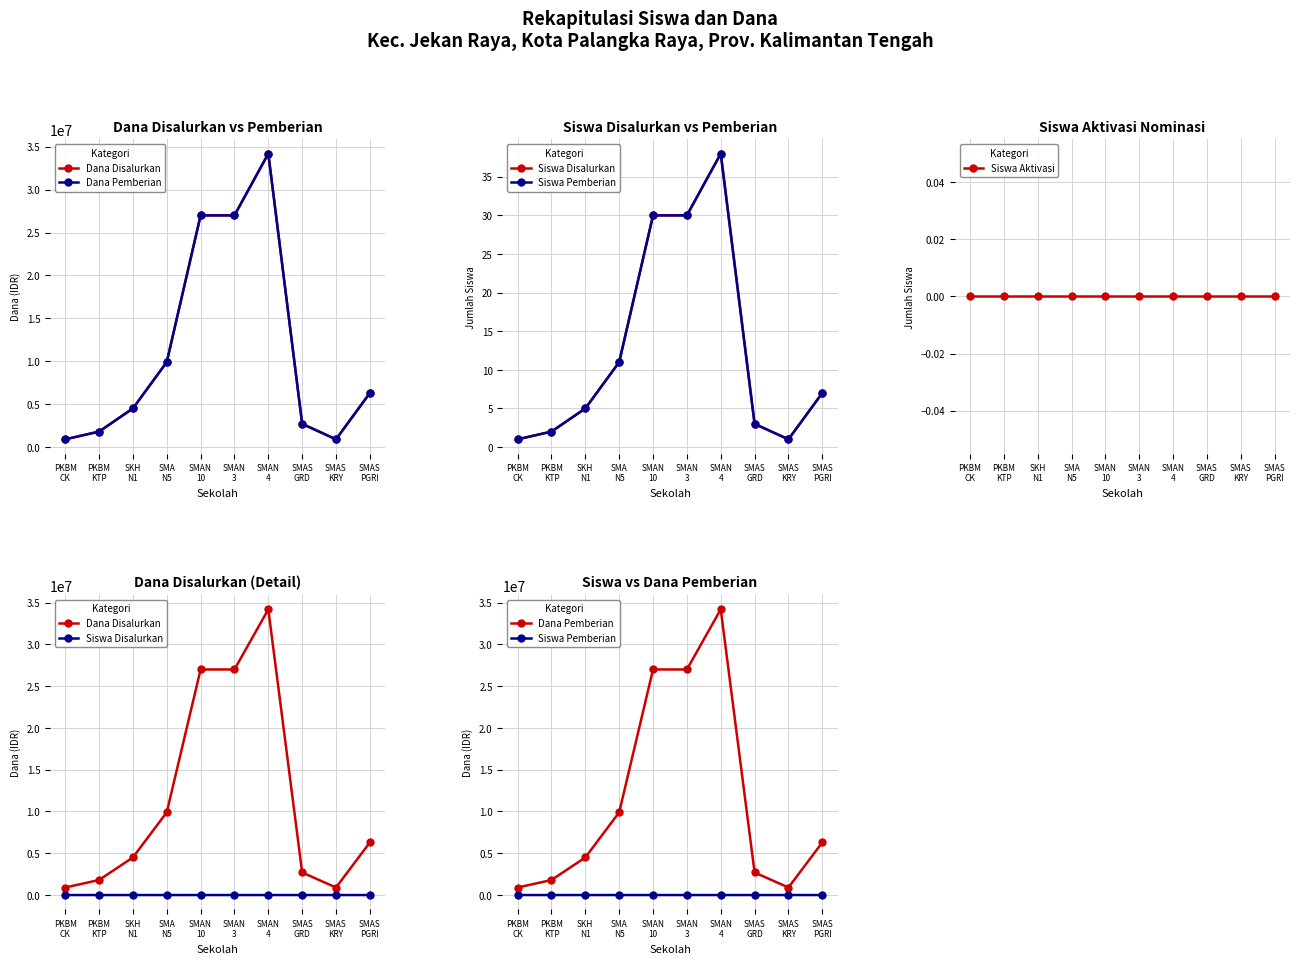

Between SMAN
3 and SMAS
KRY, which is larger?

SMAN
3